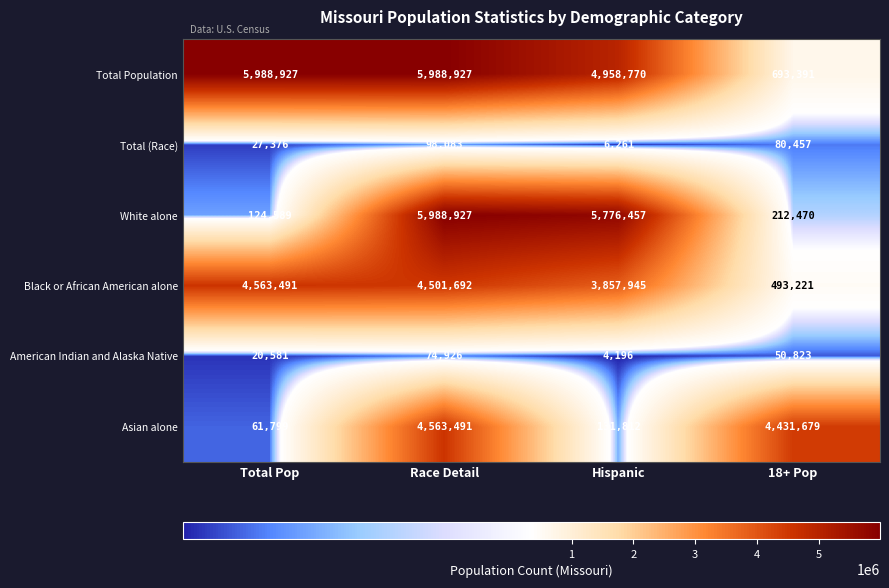

Which series has the largest range (max minus min)?

White alone